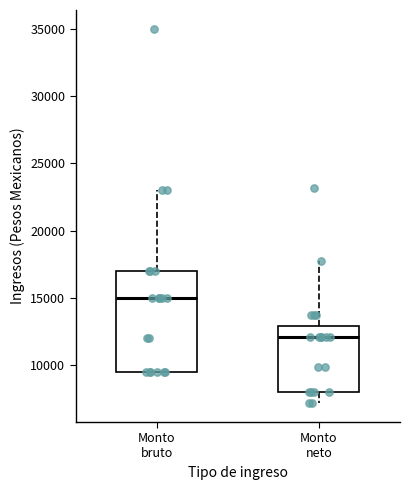

Reading left to right, read every box against the y-axis: the position of its median line, the range the box covers, and the ends of its whiskers. The values are not printed on the chart, so give them approximately, as read against the axis.

Monto bruto: median 15000, box 9500 to 17000, whiskers 9500 to 23000
Monto neto: median 12000, box 8000 to 13000, whiskers 7000 to 18000